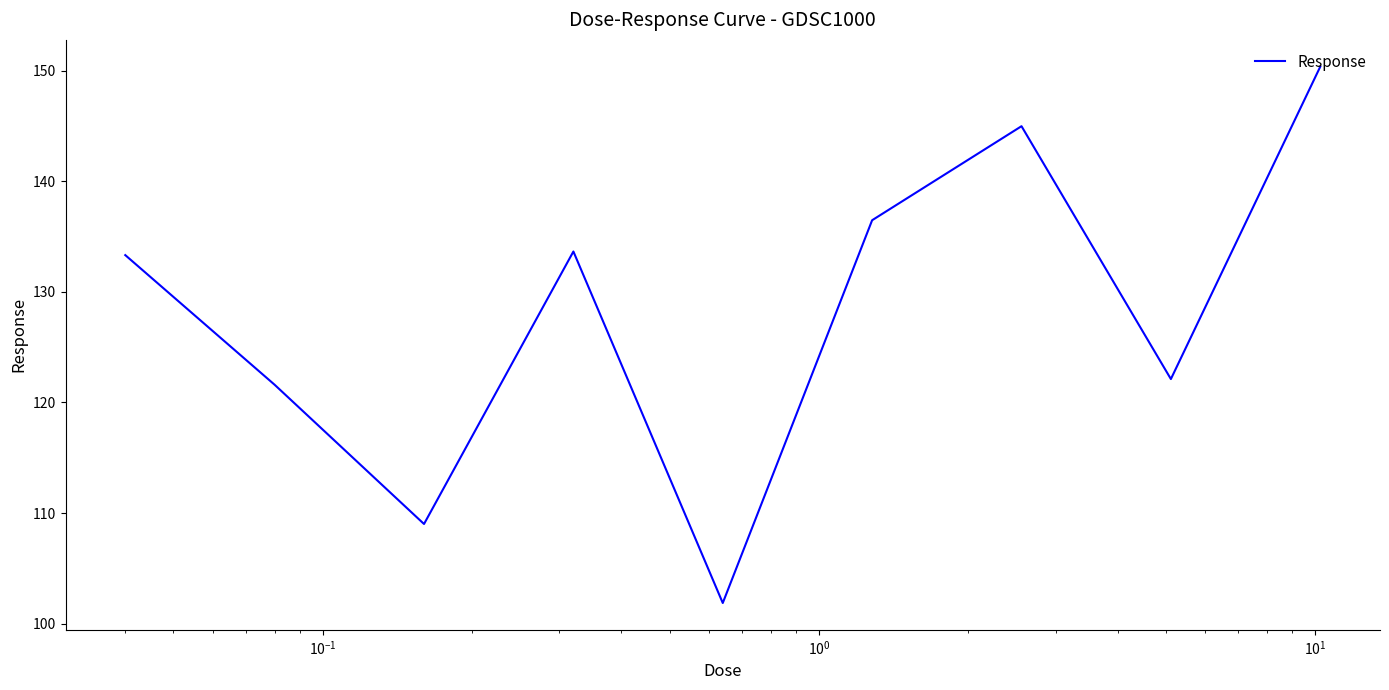

What is the difference between the second highest and second lowest values?

36.0